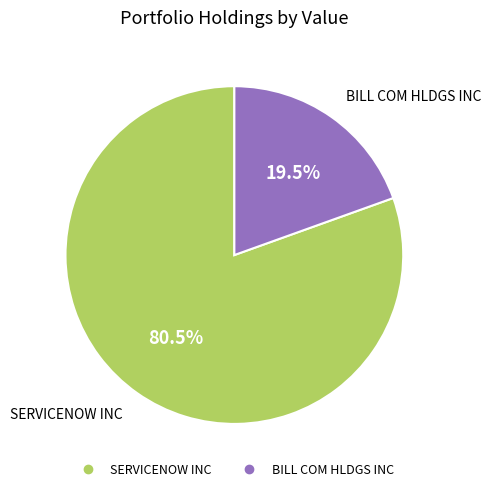

What percentage do SERVICENOW INC and BILL COM HLDGS INC together represent?

100.0%